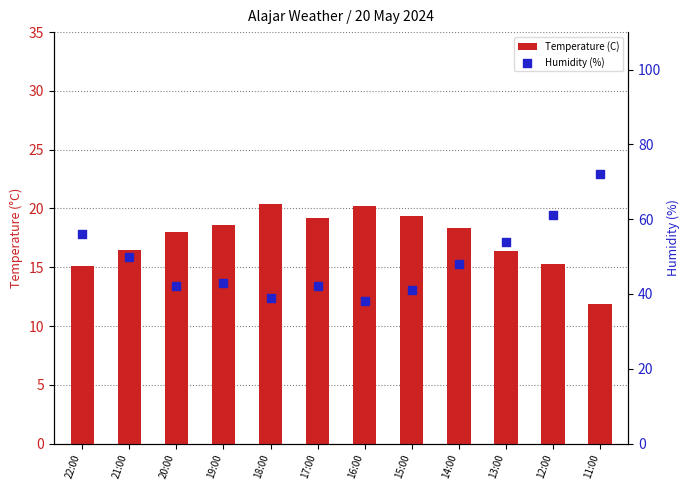

Which series contains the highest Y value?

Humidity (%)